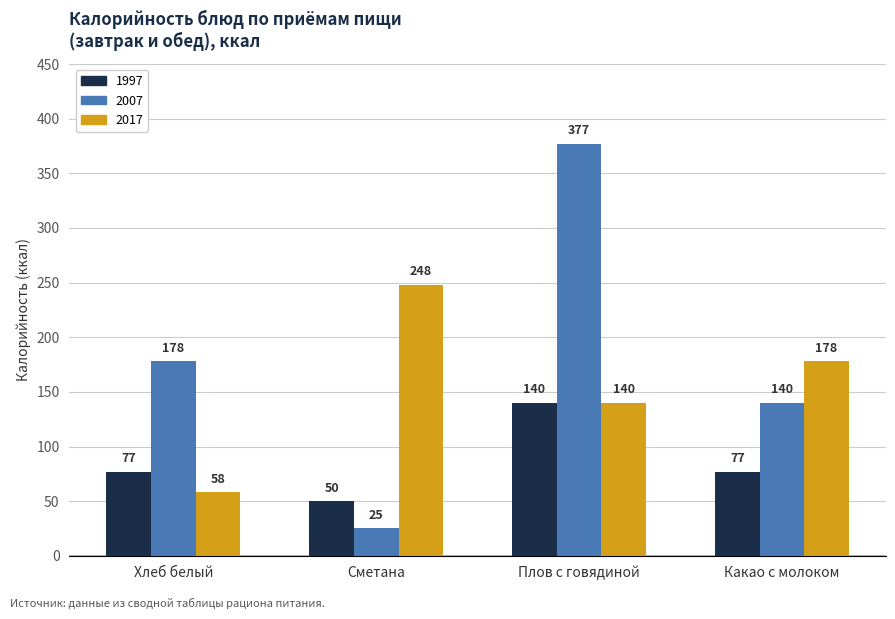

The 2017 series shows 248 at Сметана. True or false?

True